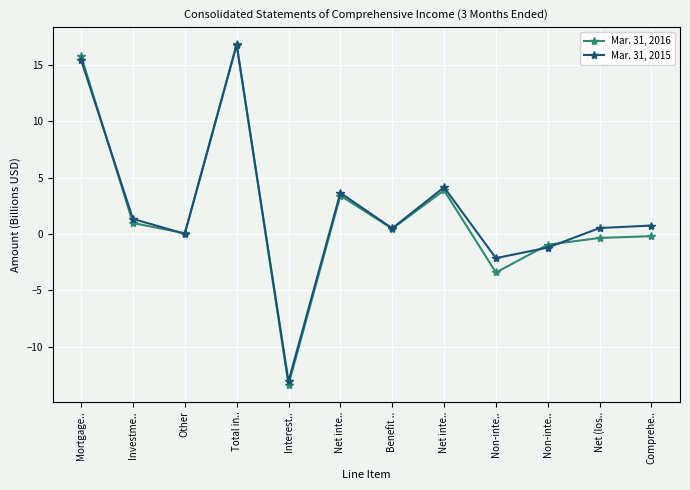

Reading left to right, transcribe all the data shown in this chart.

Mar. 31, 2016: Mortgage..=15.8	Investme..=1.0	Other=0.1	Total in..=16.8	Interest..=-13.4	Net inte..=3.4	Benefit ..=0.5	Net inte..=3.9	Non-inte..=-3.4	Non-inte..=-1.0	Net (los..=-0.4	Comprehe..=-0.2
Mar. 31, 2015: Mortgage..=15.5	Investme..=1.3	Other=0.0	Total in..=16.8	Interest..=-13.1	Net inte..=3.6	Benefit ..=0.5	Net inte..=4.1	Non-inte..=-2.1	Non-inte..=-1.2	Net (los..=0.5	Comprehe..=0.7